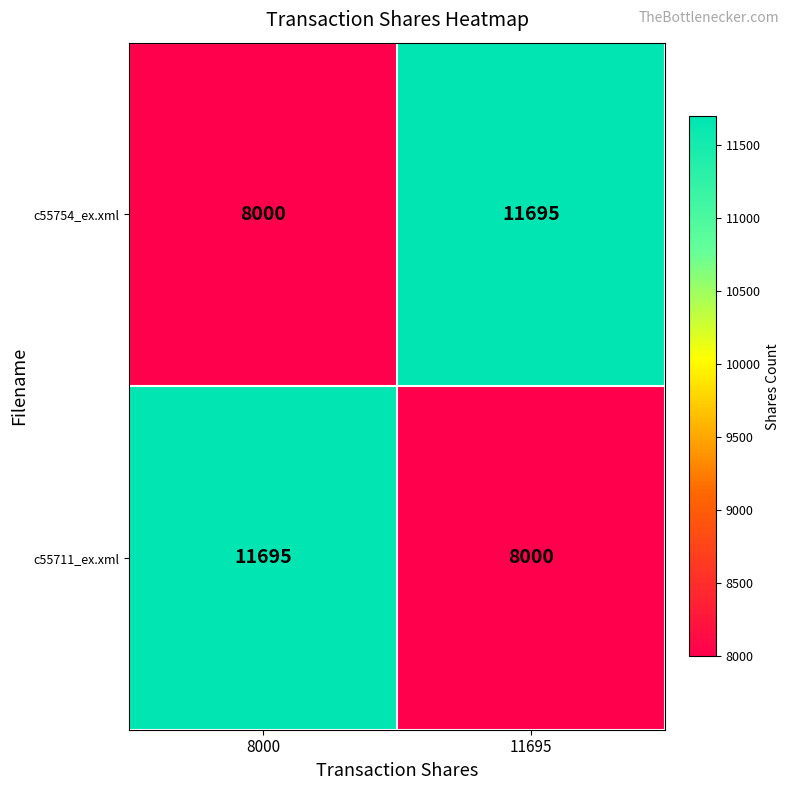

What is the difference between the c55711_ex.xml values at 11695 and 8000?

3695